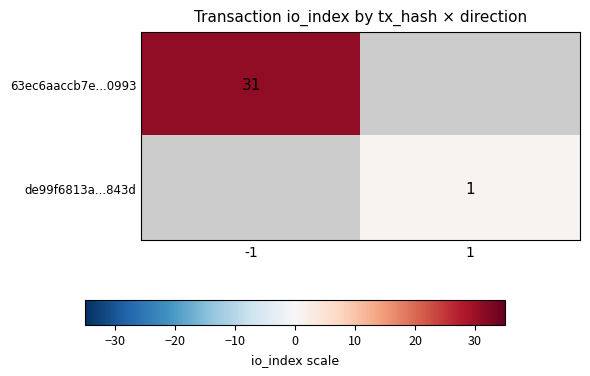

Which label corresponds to the smallest value in the chart?

1